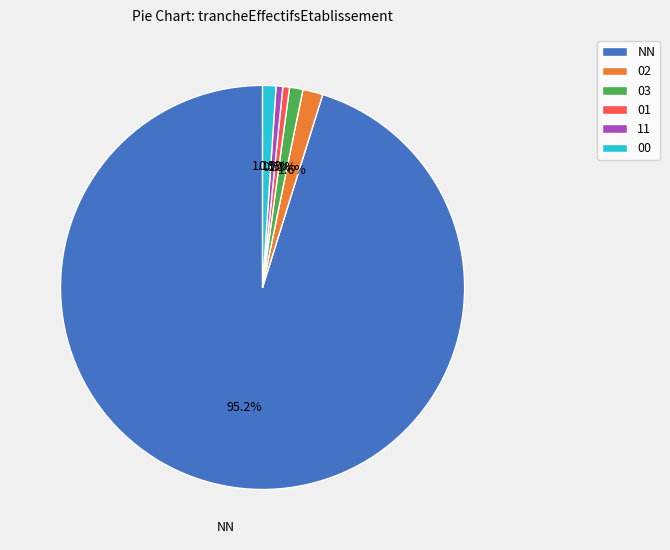

How many slices are in this pie chart?

6